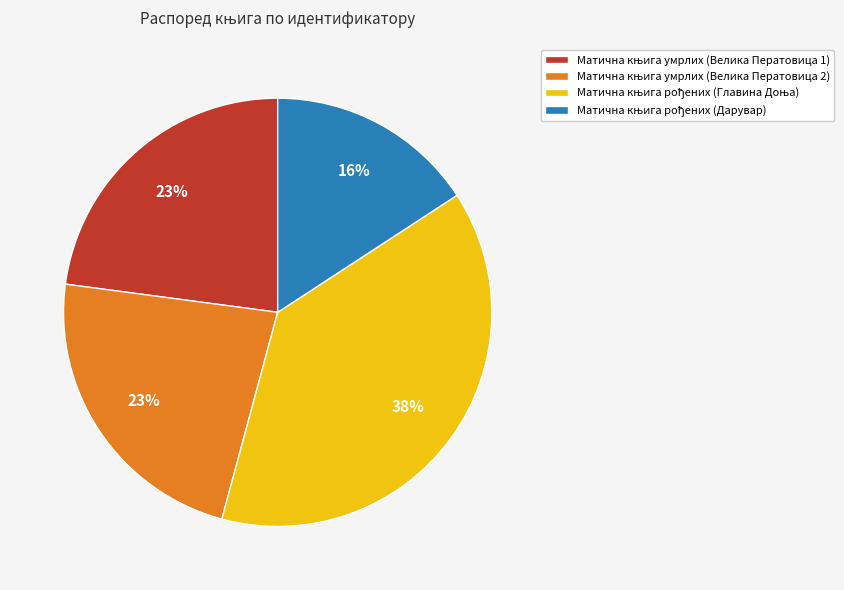

Is there a majority slice in this chart?

No